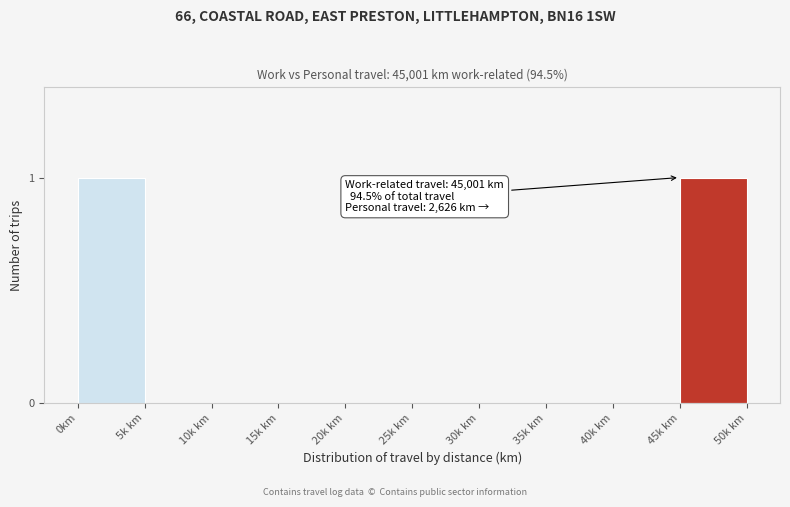

Reading right to left, what are all the values shown in this chart?

45k km=1	40k km=0	35k km=0	30k km=0	25k km=0	20k km=0	15k km=0	10k km=0	5k km=0	0km=1